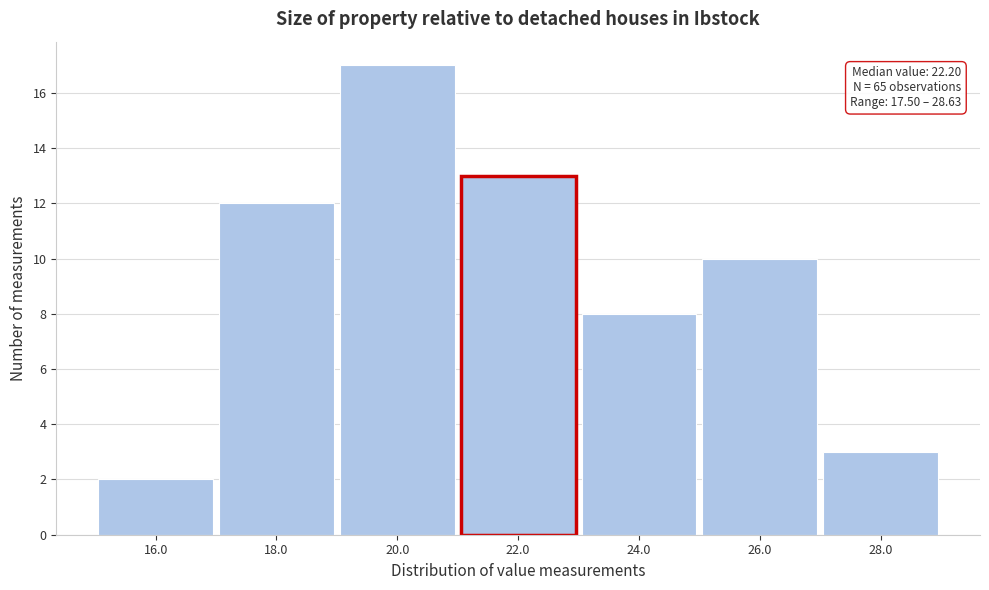

Reading right to left, what are all the values shown in this chart?

3	10	8	13	17	12	2